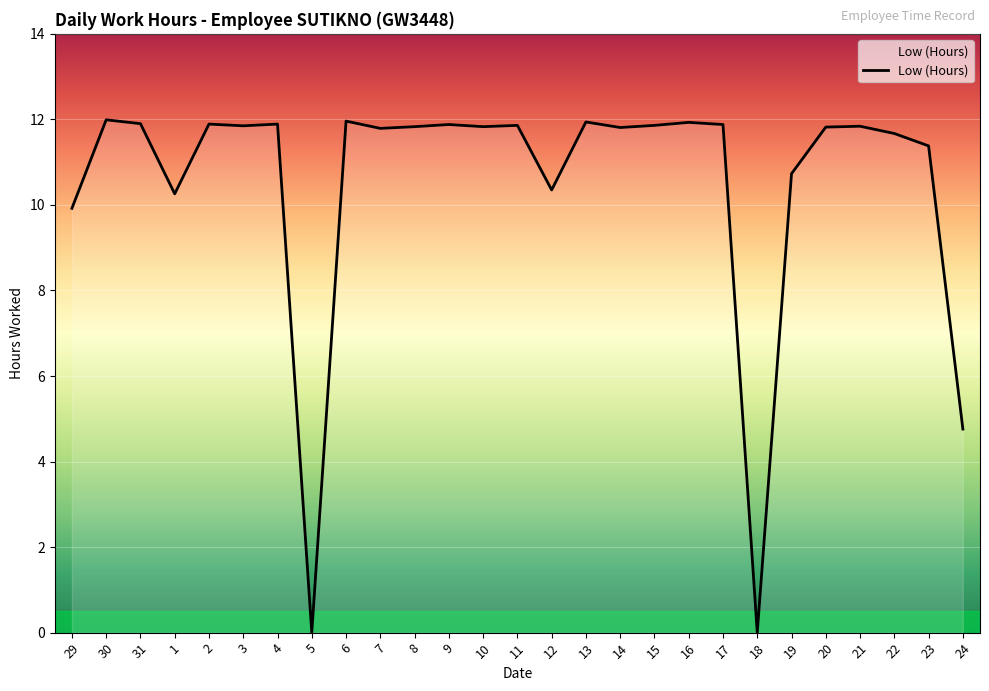

The chart shows a value of 5.8 at 21. True or false?

False